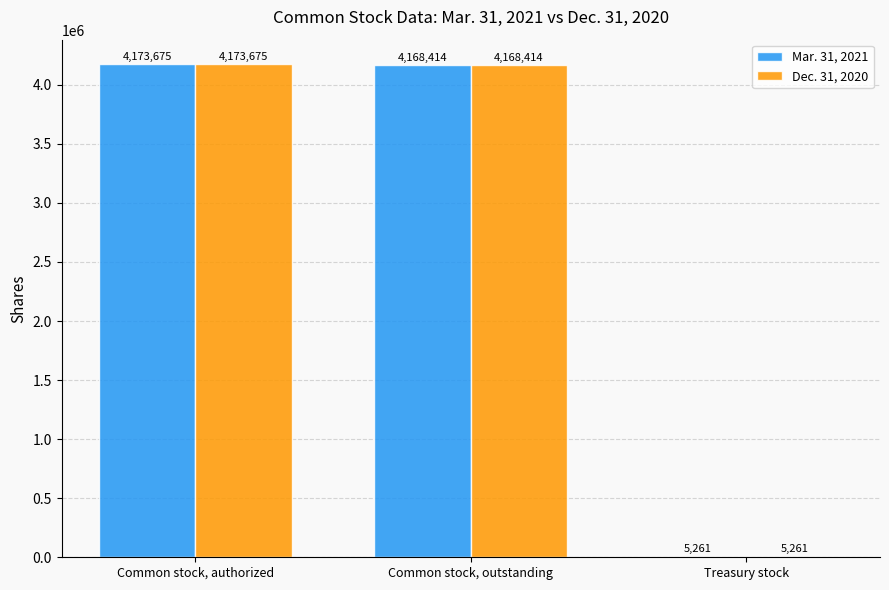

What are all the series names shown in the legend?

Mar. 31, 2021, Dec. 31, 2020